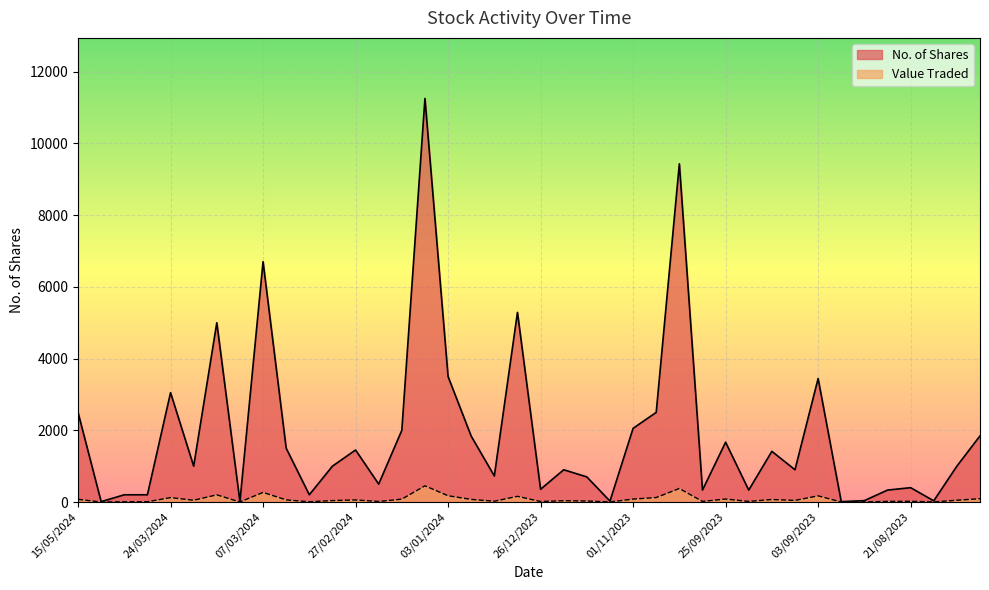

How many interior local valleys does the Value Traded series have?

13